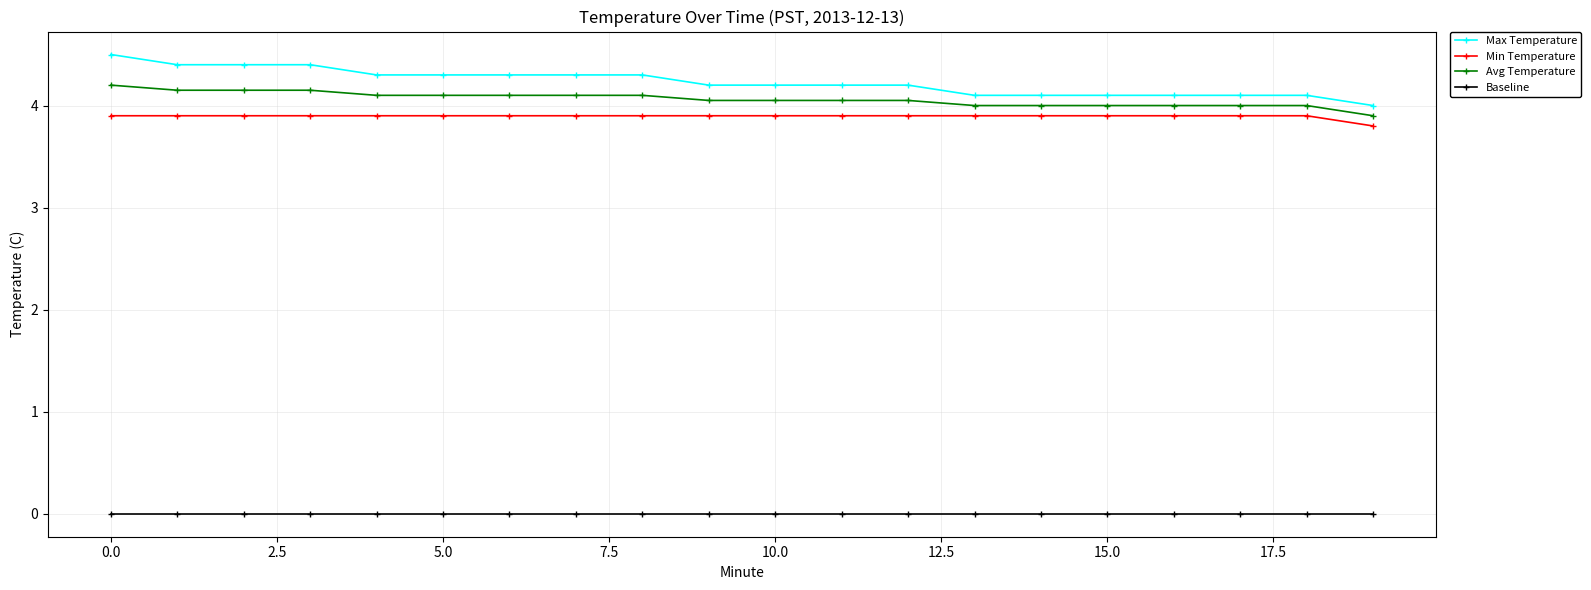

How many lines are shown in the chart?

4